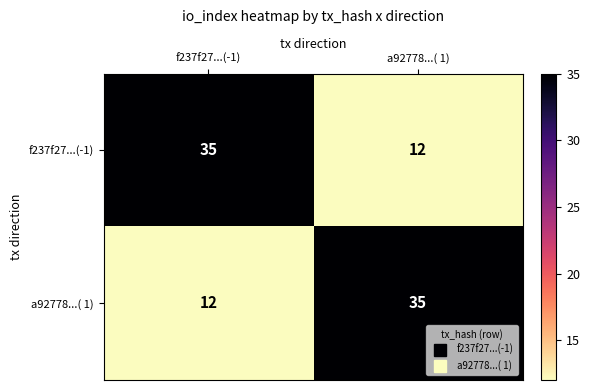

What is the sum of the f237f27...(-1) values at a92778...( 1) and f237f27...(-1)?

47